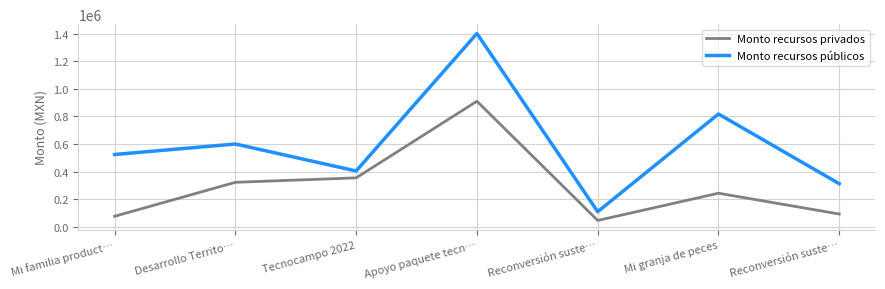

True or false: Monto recursos privados and Monto recursos públicos intersect in this chart.

False